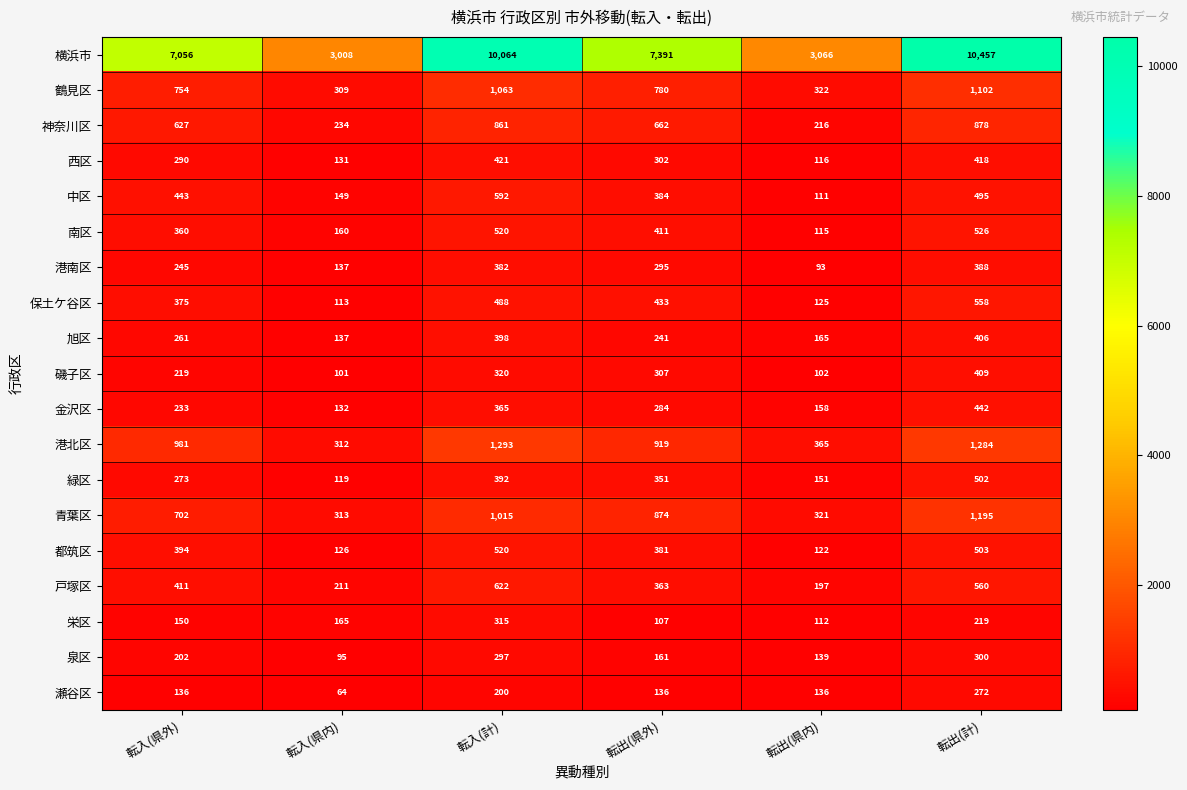

Which series has the largest total across all categories?

横浜市